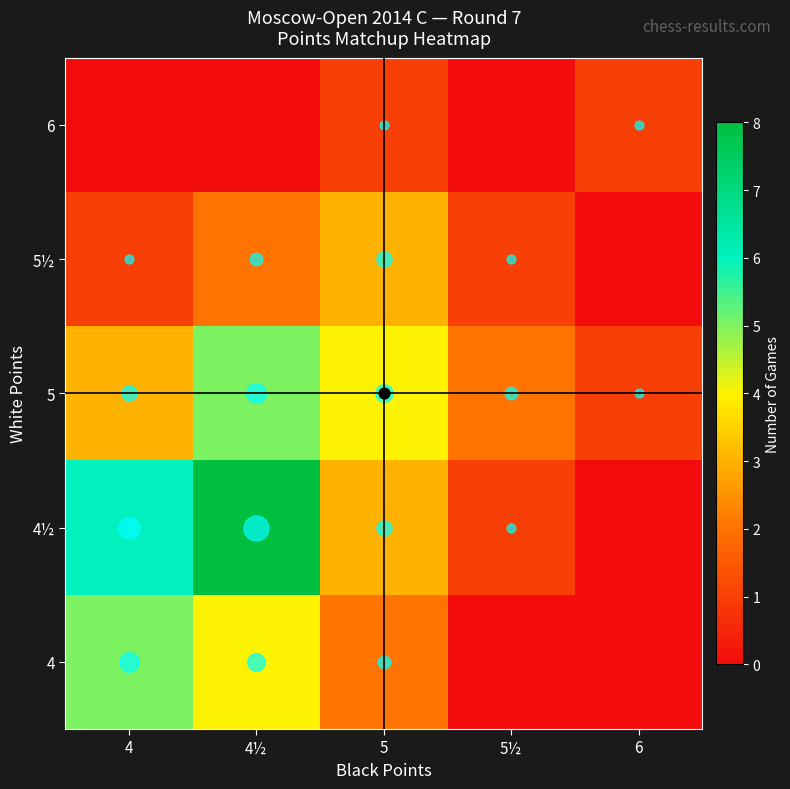

Reading left to right, extract all data points from this chart.

4: 4=5	4½=4	5=2	5½=0	6=0
4½: 4=6	4½=8	5=3	5½=1	6=0
5: 4=3	4½=5	5=4	5½=2	6=1
5½: 4=1	4½=2	5=3	5½=1	6=0
6: 4=0	4½=0	5=1	5½=0	6=1